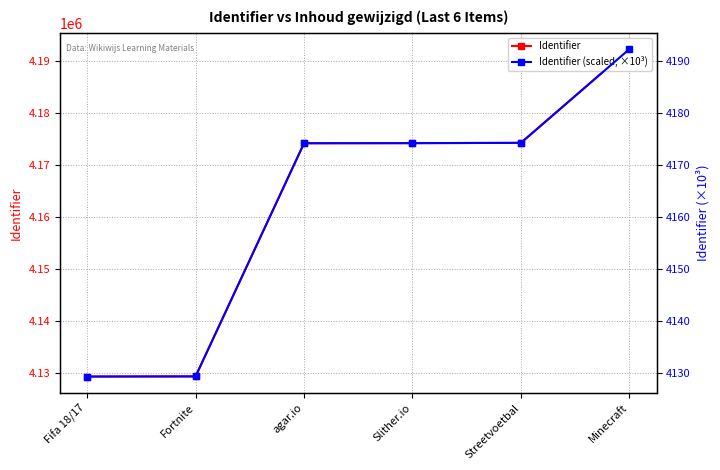

True or false: Identifier and Identifier (scaled, ×10³) cross at least once.

False